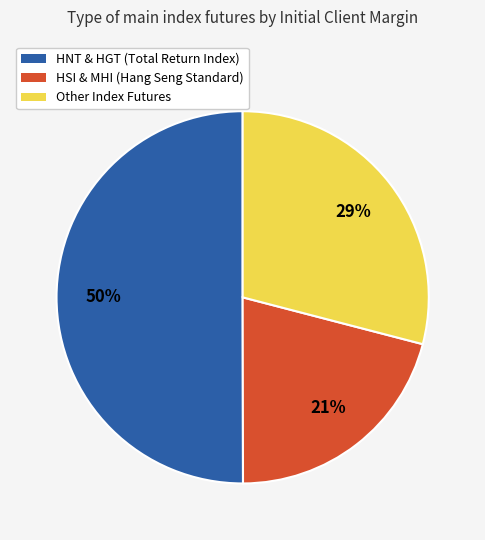

To the nearest percent, what is the difference between the largest and smallest slice percentages?

29%